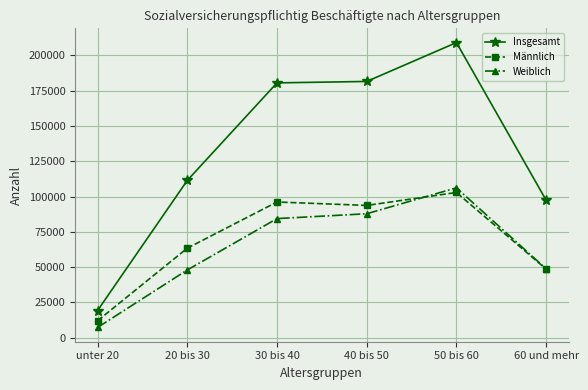

What is the total value across all series at 50 bis 60?

418302